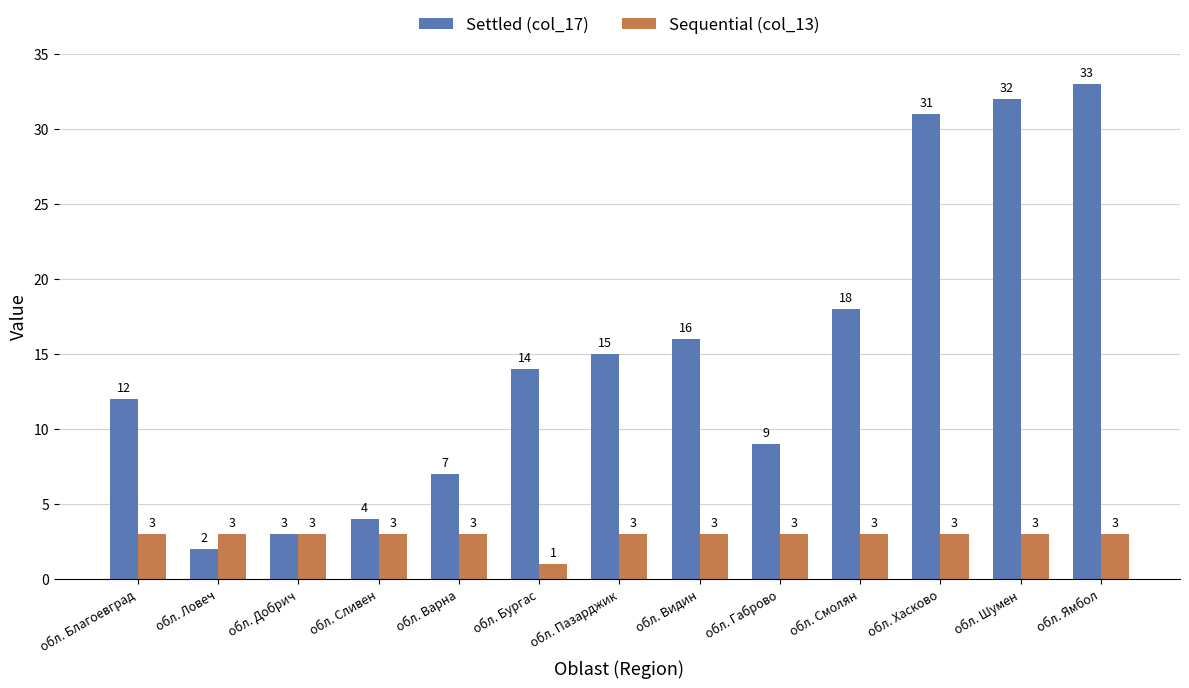

Reading left to right, extract all data points from this chart.

Settled (col_17): обл. Благоевград=12	обл. Ловеч=2	обл. Добрич=3	обл. Сливен=4	обл. Варна=7	обл. Бургас=14	обл. Пазарджик=15	обл. Видин=16	обл. Габрово=9	обл. Смолян=18	обл. Хасково=31	обл. Шумен=32	обл. Ямбол=33
Sequential (col_13): обл. Благоевград=3	обл. Ловеч=3	обл. Добрич=3	обл. Сливен=3	обл. Варна=3	обл. Бургас=1	обл. Пазарджик=3	обл. Видин=3	обл. Габрово=3	обл. Смолян=3	обл. Хасково=3	обл. Шумен=3	обл. Ямбол=3